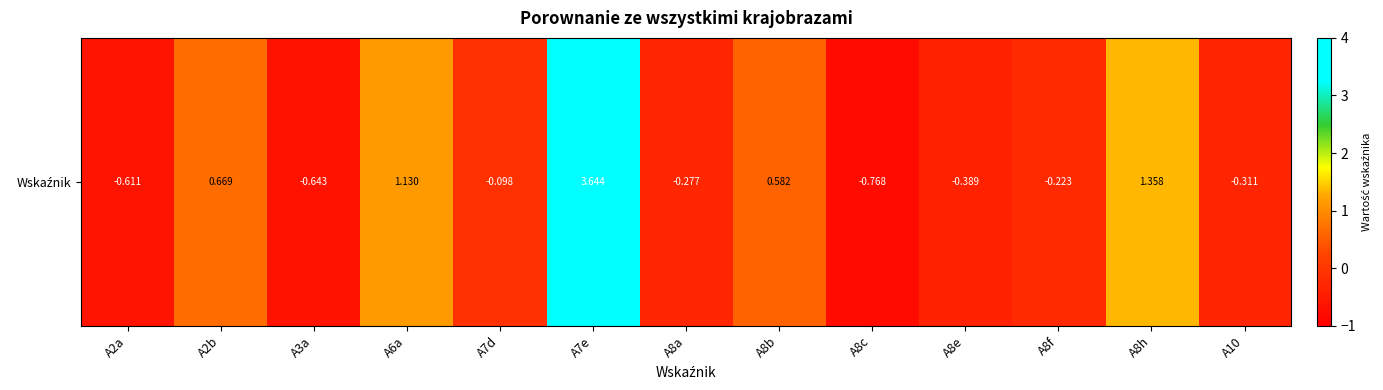

How many data points are less than 0?

8